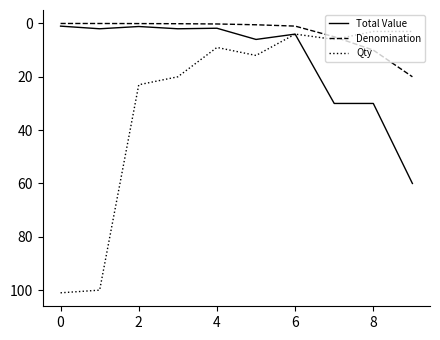

Rank the series by their maximum value, from highest to lowest.

Qty, Total Value, Denomination